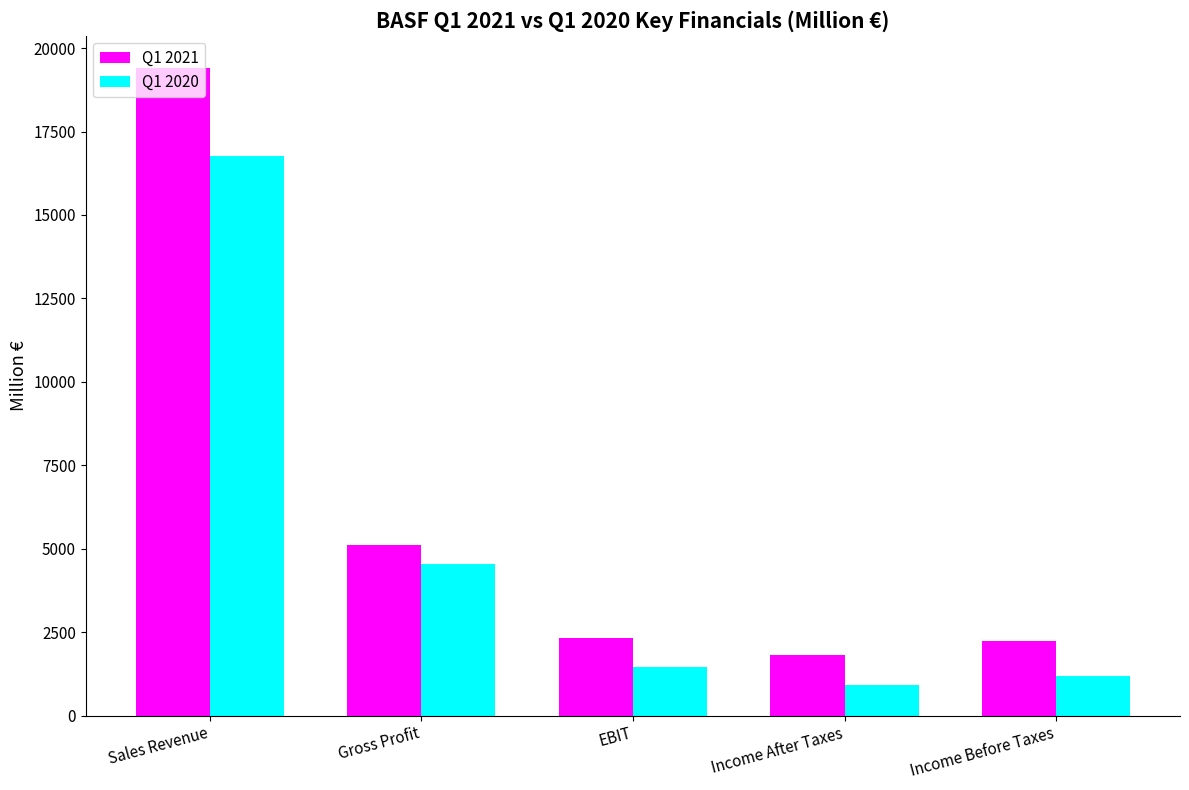

What is the difference between the maximum and minimum values in the Q1 2021 series?

17590